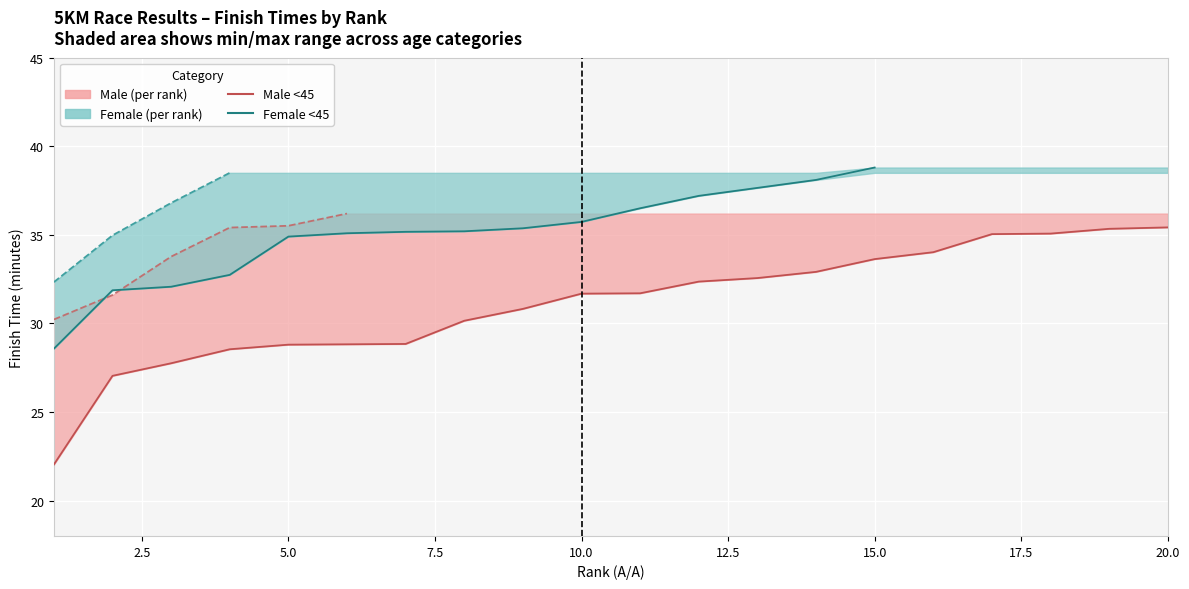

At which label is the value closest to 28?

3